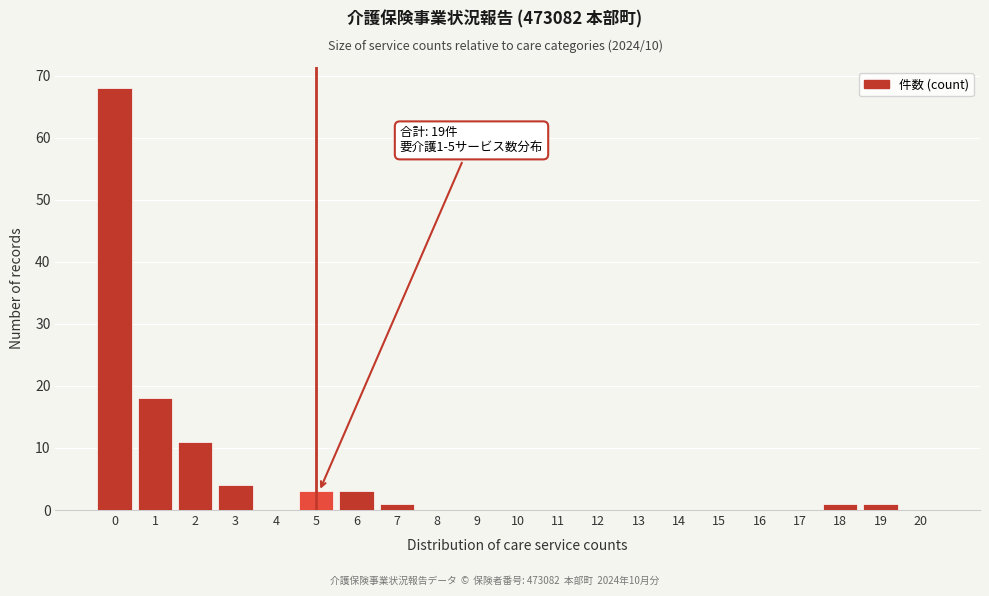

Reading left to right, list all the values displayed in this chart.

0=68	1=18	2=11	3=4	4=0	5=3	6=3	7=1	8=0	9=0	10=0	11=0	12=0	13=0	14=0	15=0	16=0	17=0	18=1	19=1	20=0